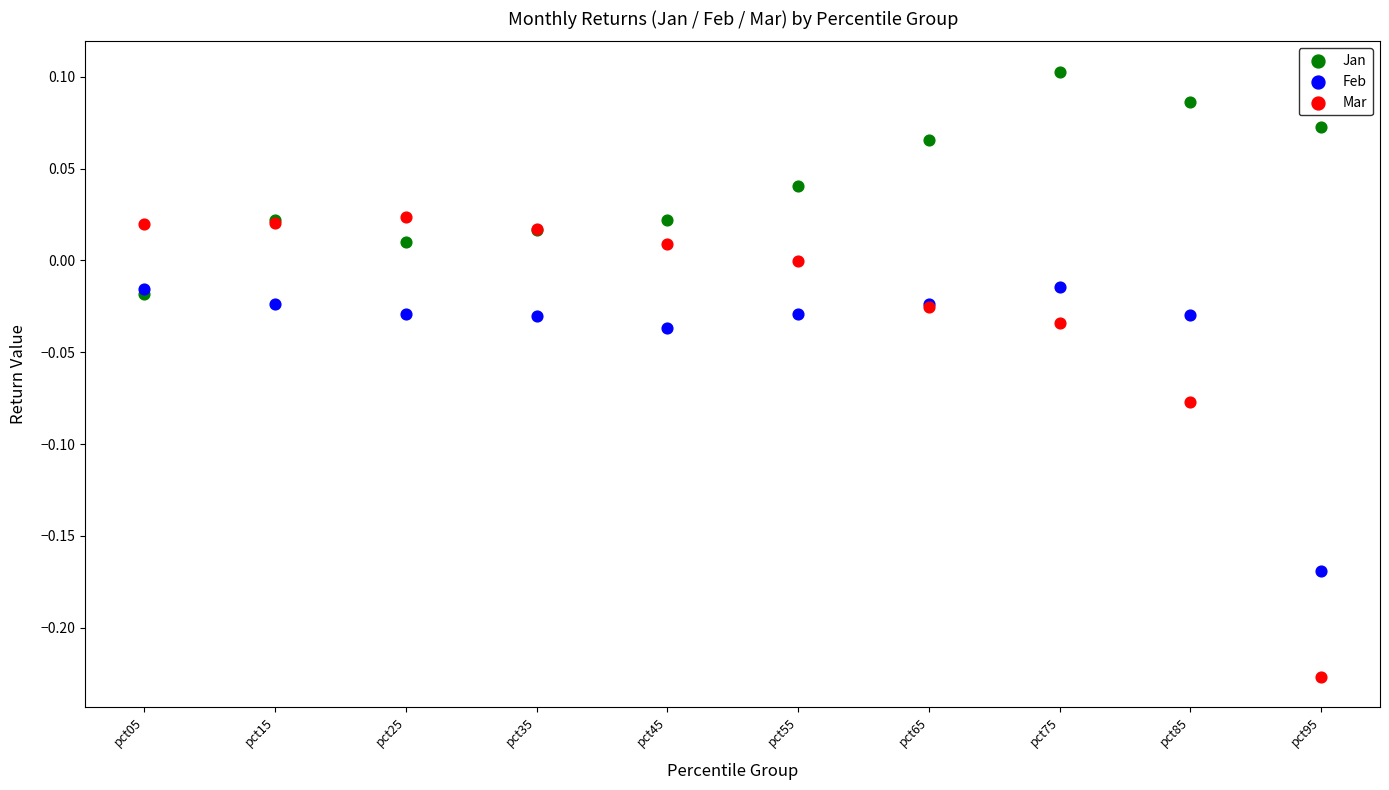

Which series has the widest spread of Y values?

Mar